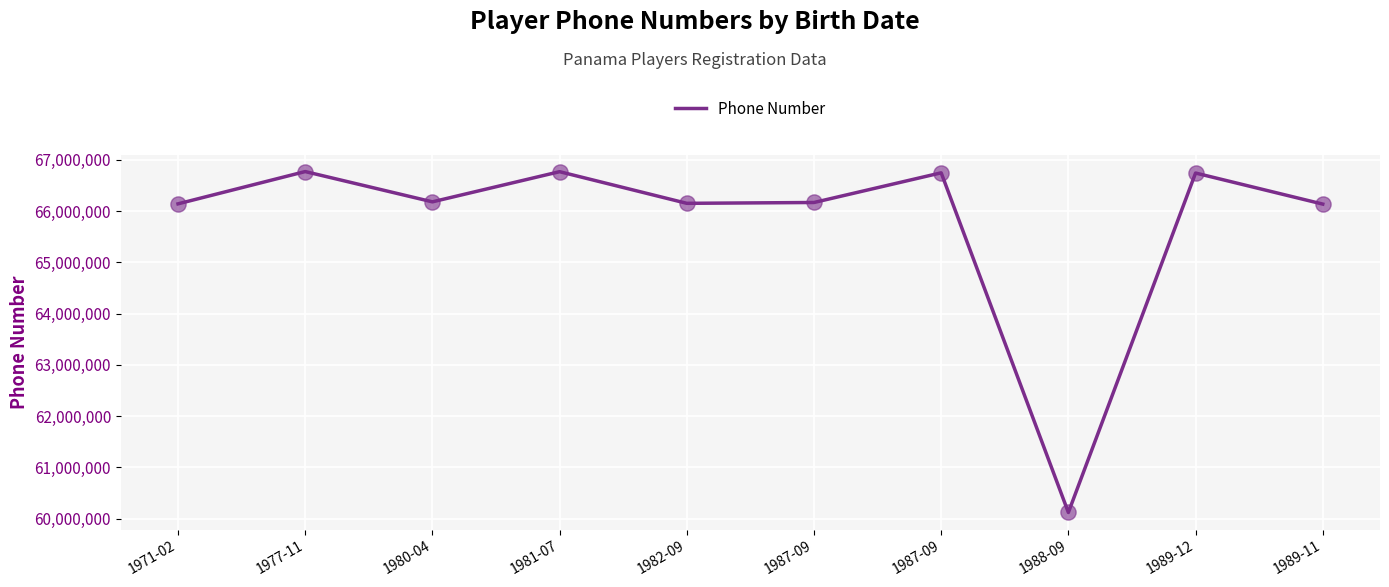

Which has a higher value, 1982-09 or 1989-12?

1989-12